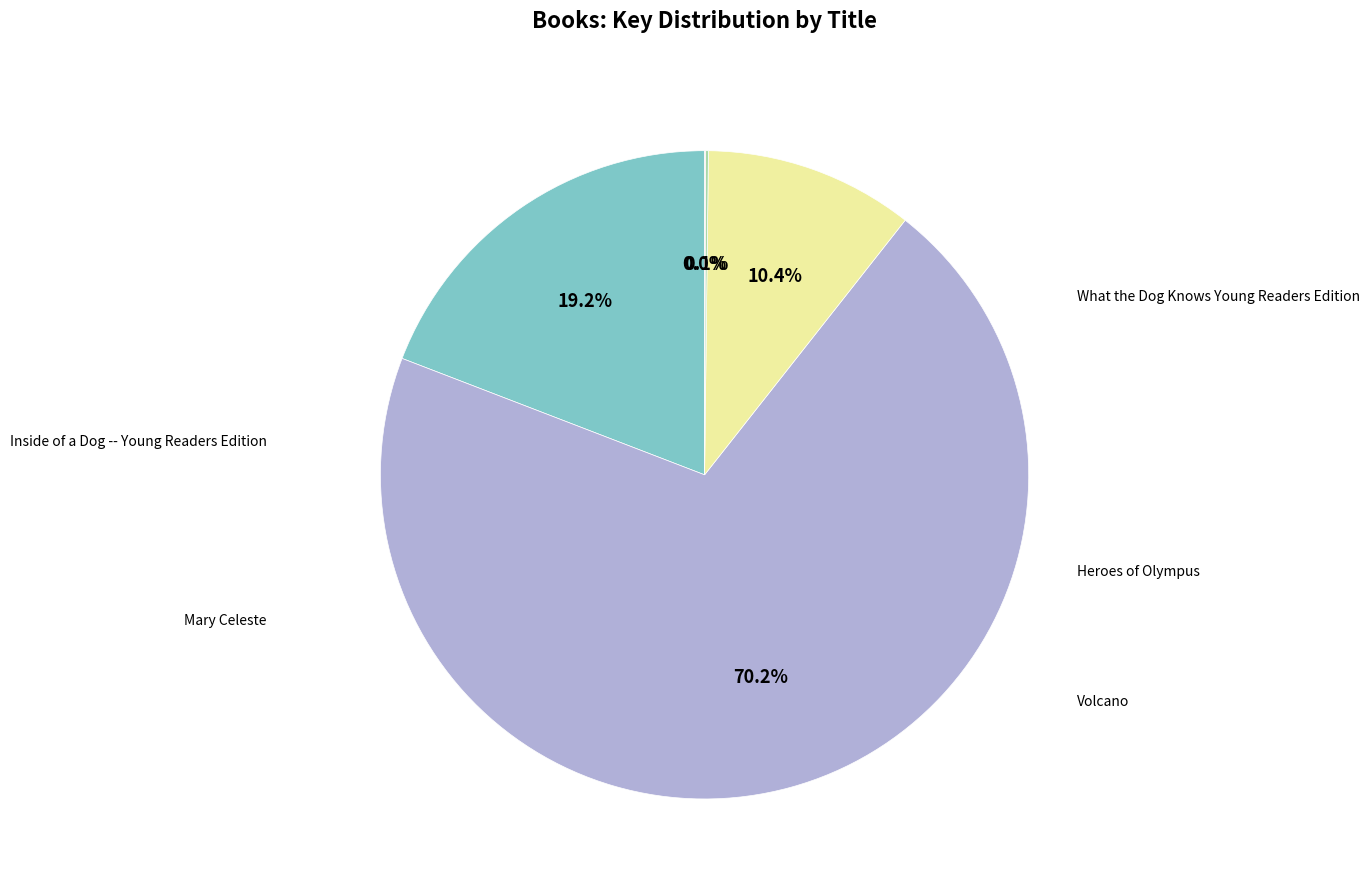

Does any single category account for the majority?

Yes